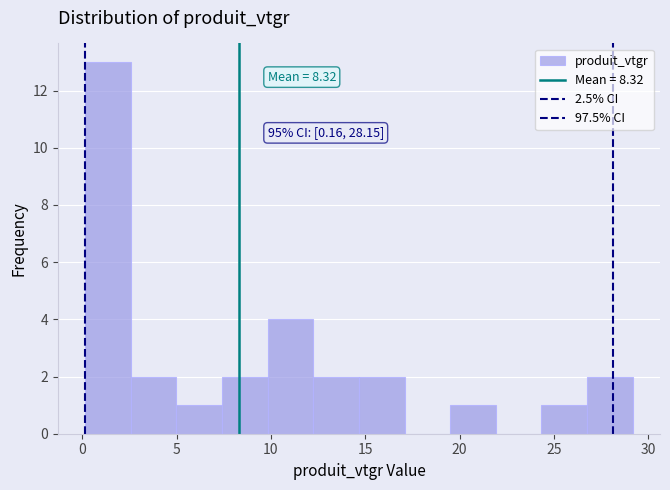

Which range on the x-axis has the tallest bar?

0.0 to 2.5